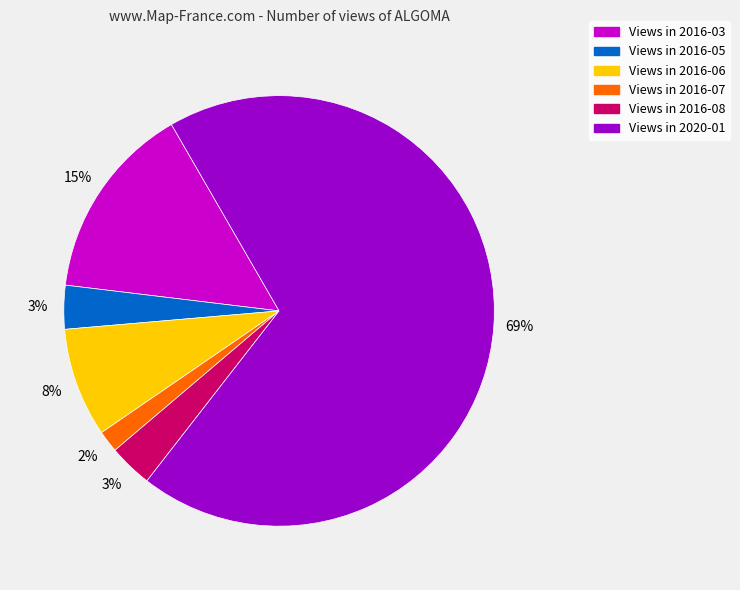

How many slices are in this pie chart?

6